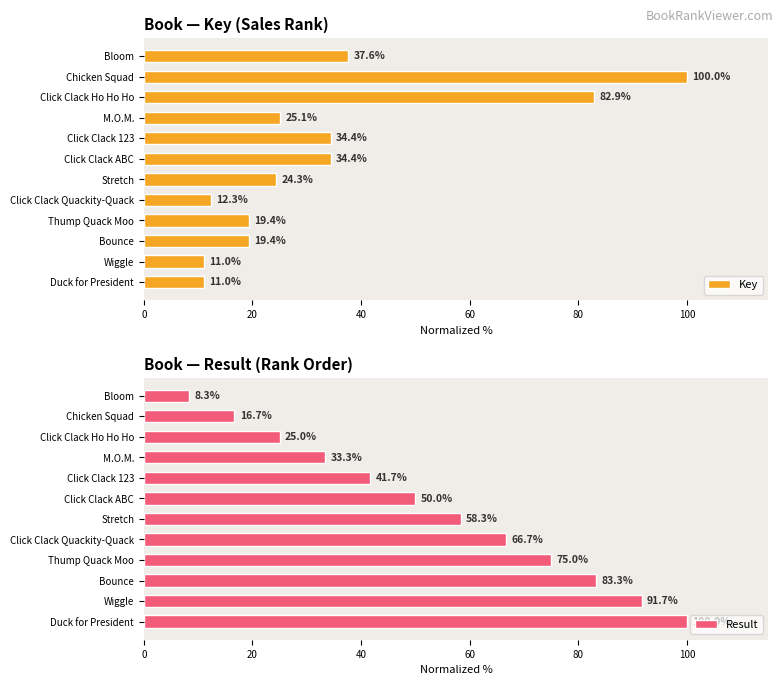

Is it true that Key equals 11.0 at Duck for President?

True